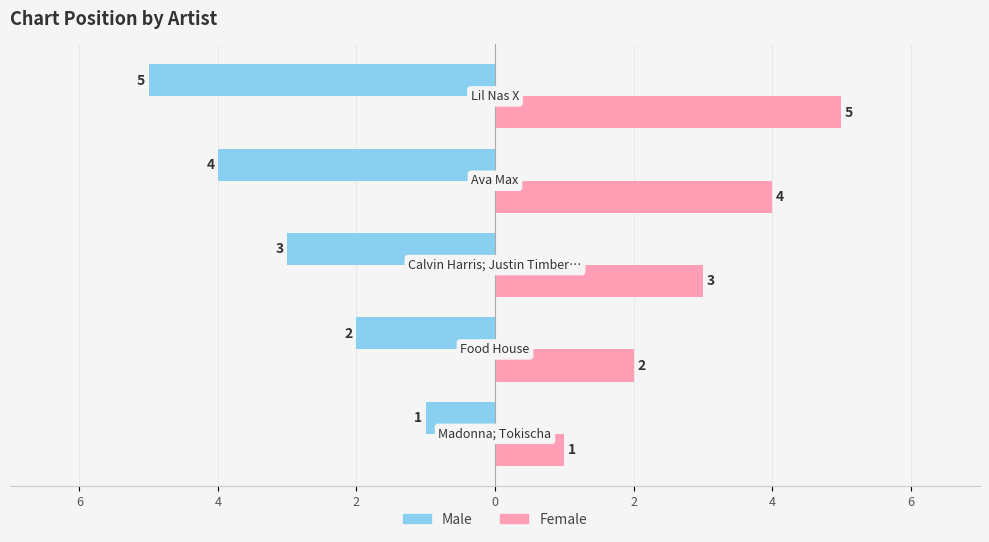

What are all the series names shown in the legend?

Male, Female